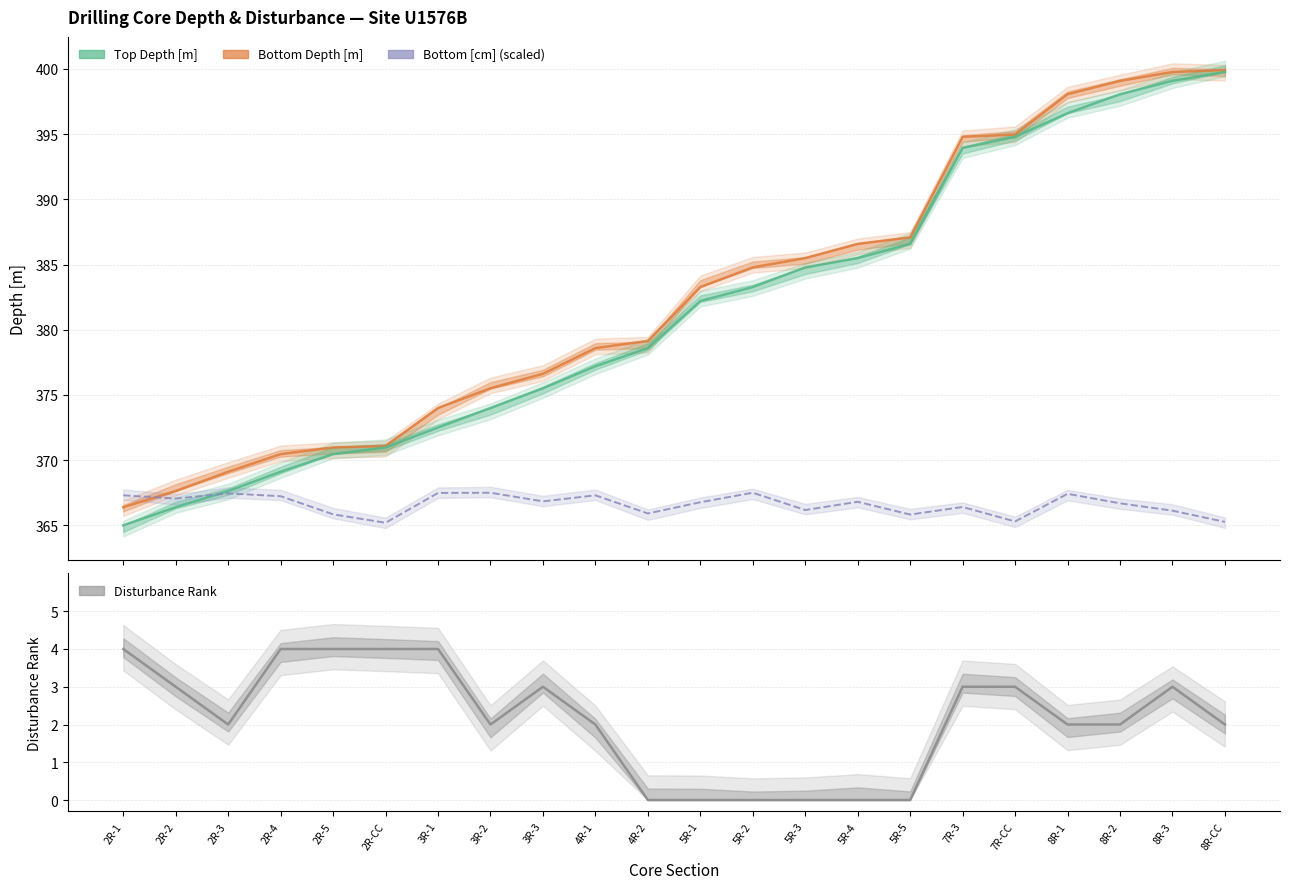

What is the label of the 4th point from the right?

8R-1